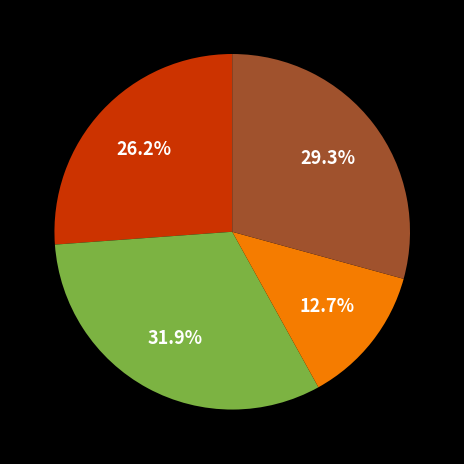

Does any single category account for the majority?

No